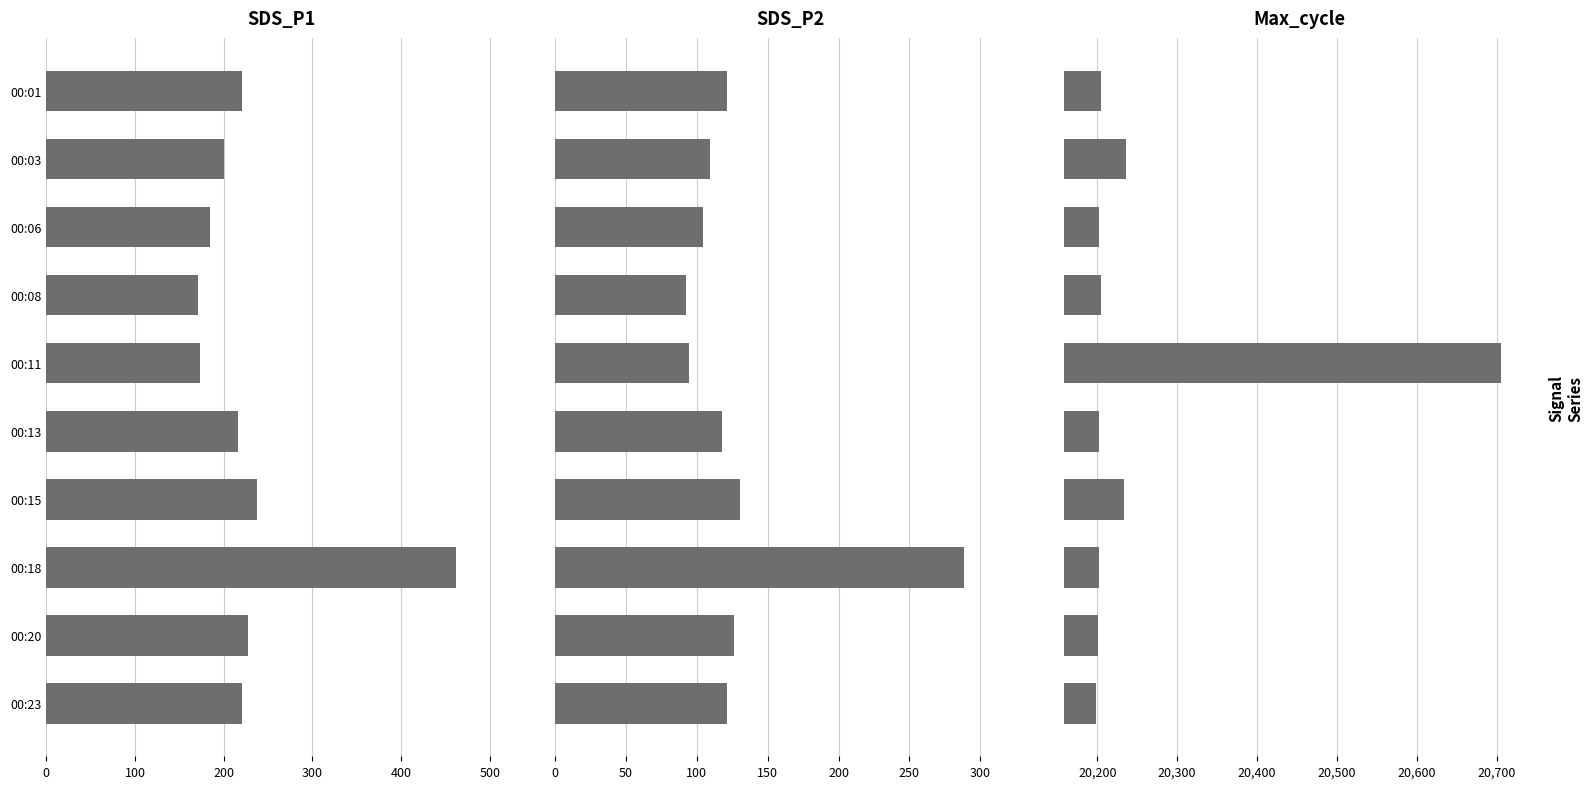

Which series has the largest total across all categories?

Max_cycle